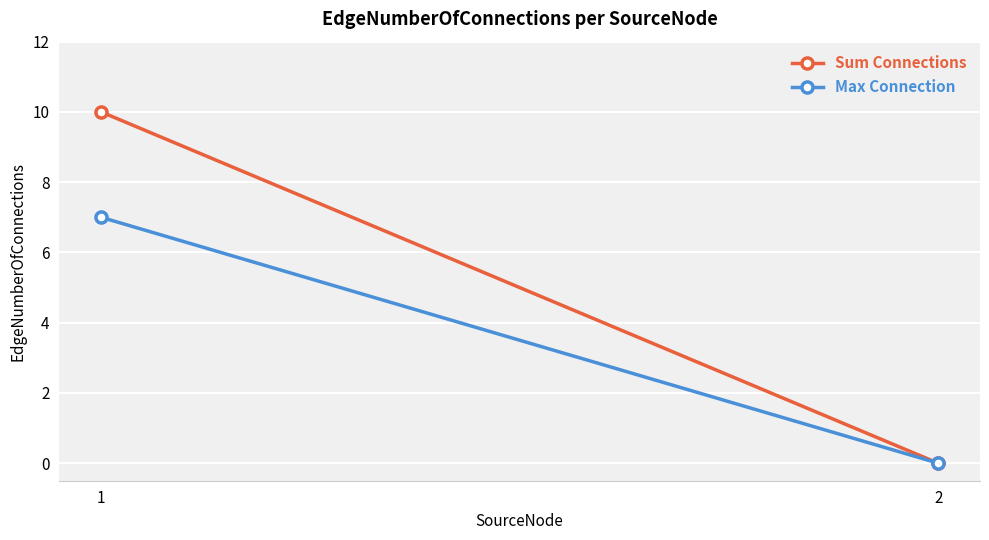

The Sum Connections series shows 6 at 2. True or false?

False